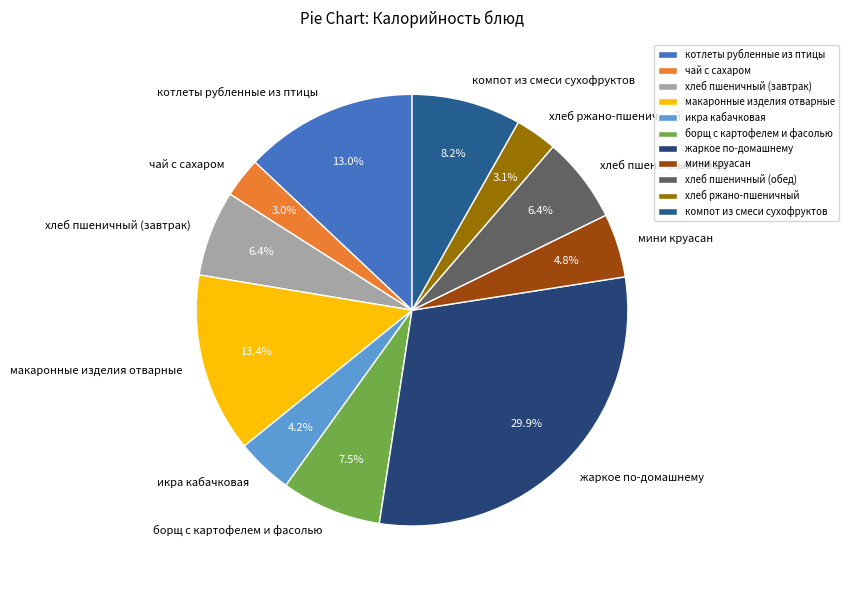

Which has a higher value, котлеты рубленные из птицы or жаркое по-домашнему?

жаркое по-домашнему